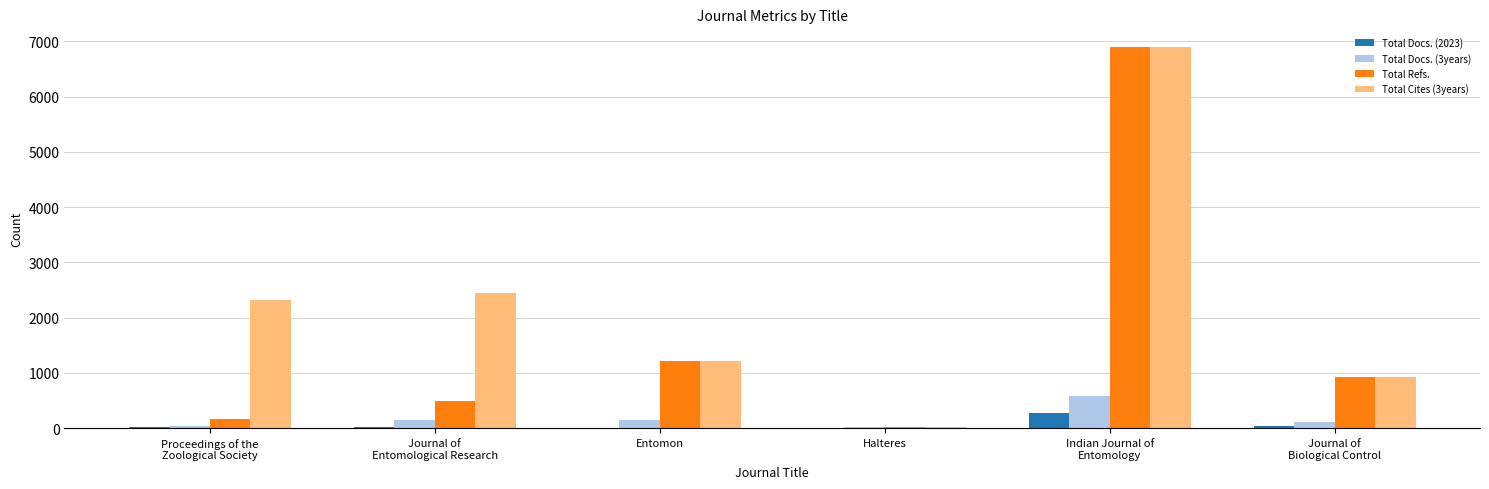

What is the greatest value displayed?

6889